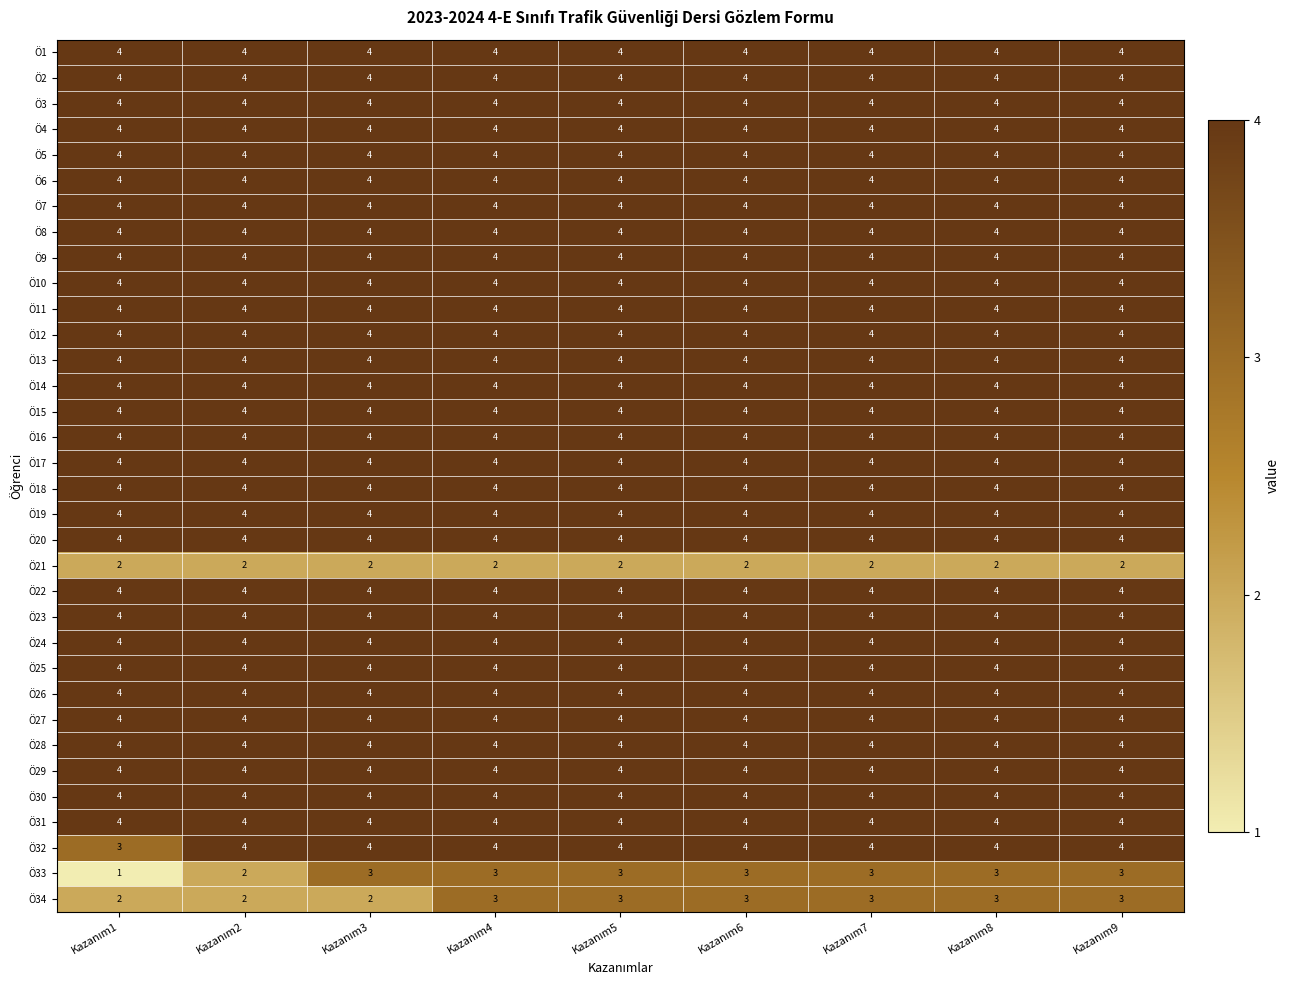

What is the average value of the Ö28 series?

4